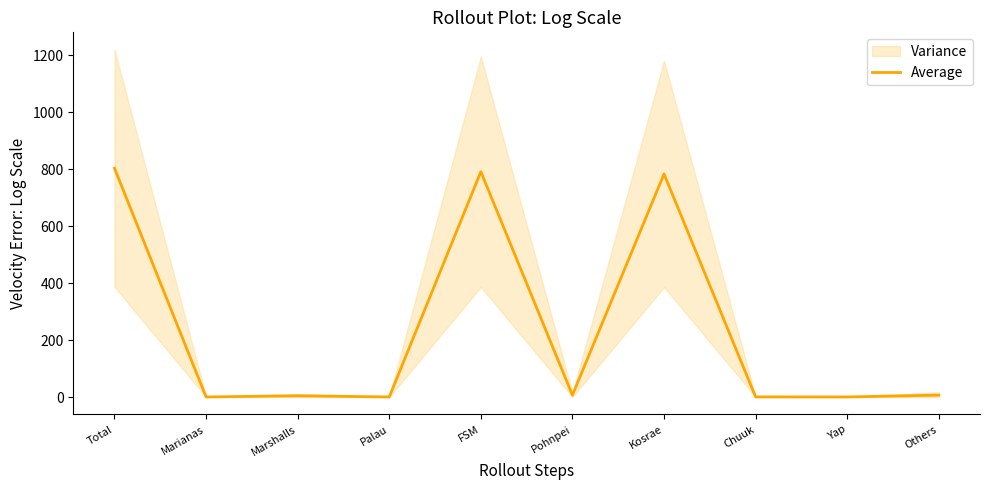

The chart shows a value of 0.6 at Palau. True or false?

False